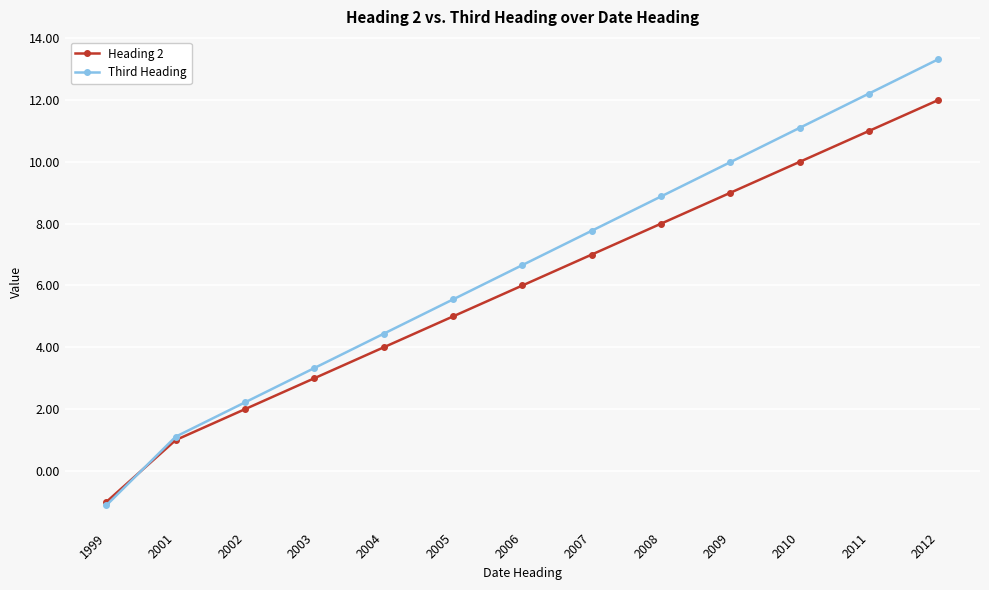

True or false: Heading 2 has more than 2 interior local peaks.

False